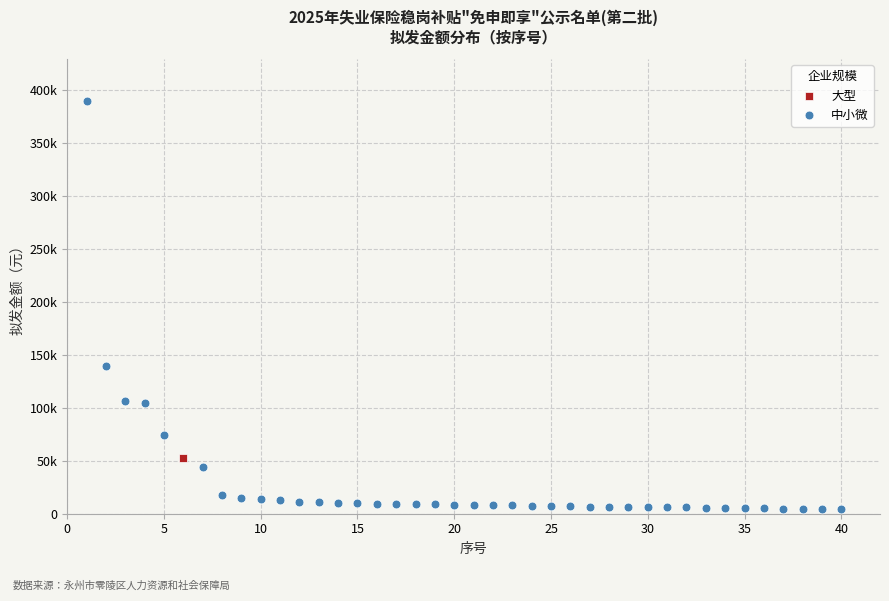

What are all the series names shown in the legend?

大型, 中小微